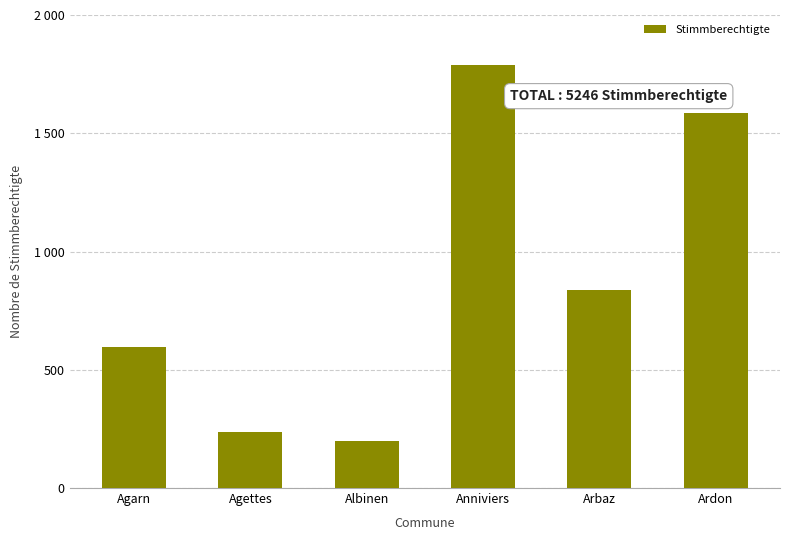

What is the approximate value at Albinen, to the nearest 100?

200